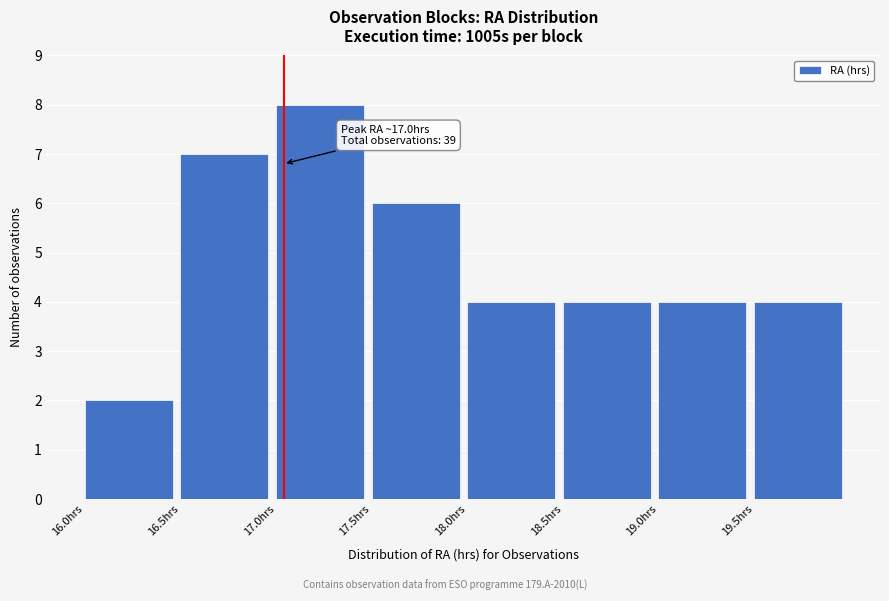

Which range on the x-axis has the tallest bar?

17.0 to 17.5